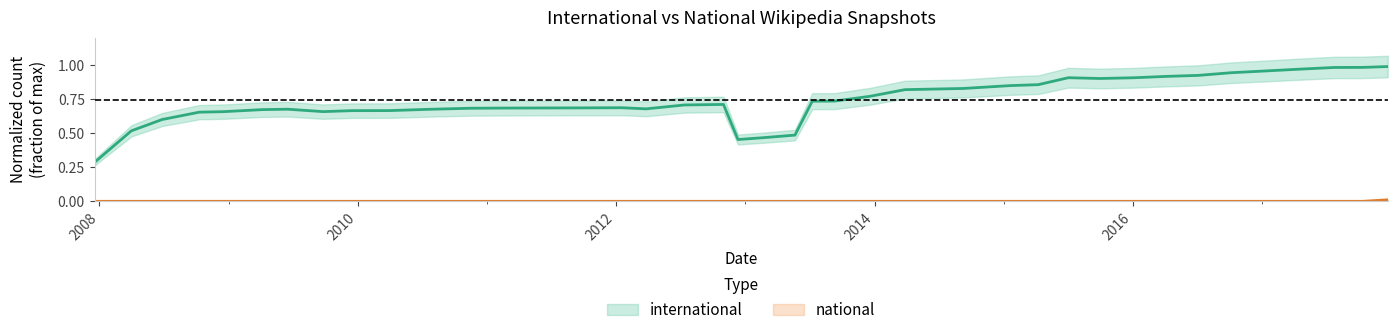

List the series in order of their overall mean, lowest first.

national, international